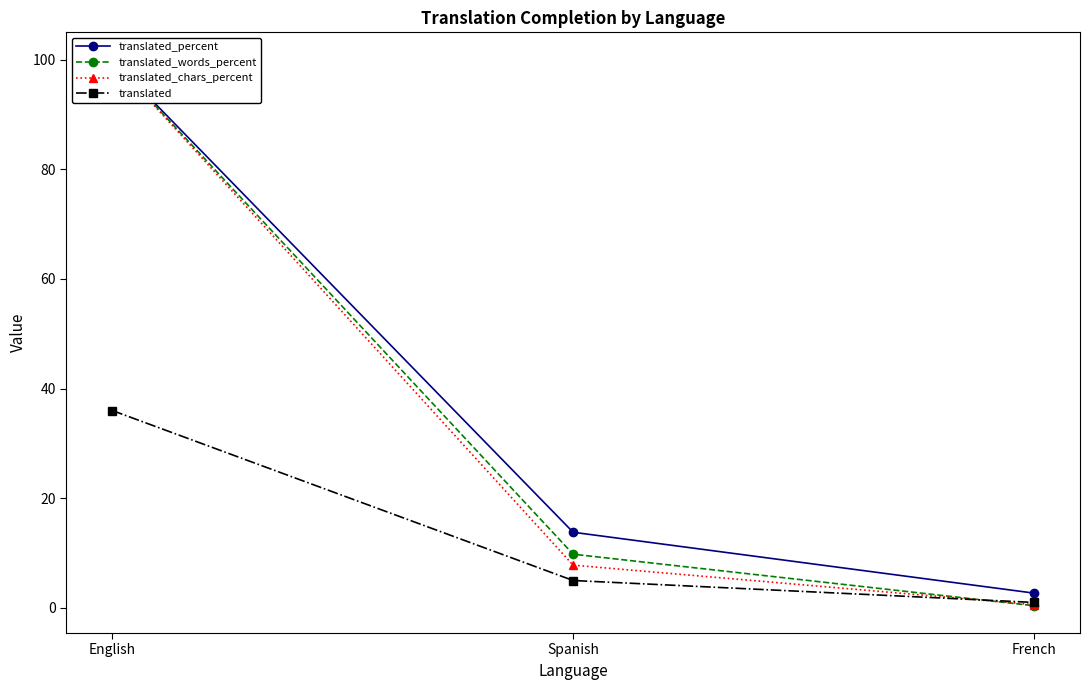

What is the sum of the translated_words_percent values at English and French?

100.4